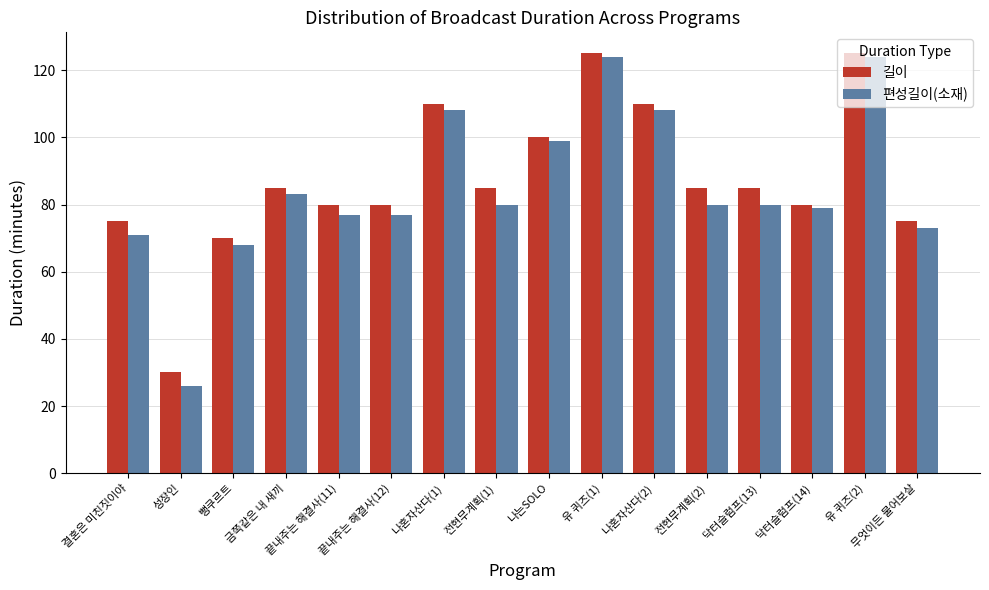

At which label does 편성길이(소재) reach its minimum?

성장인